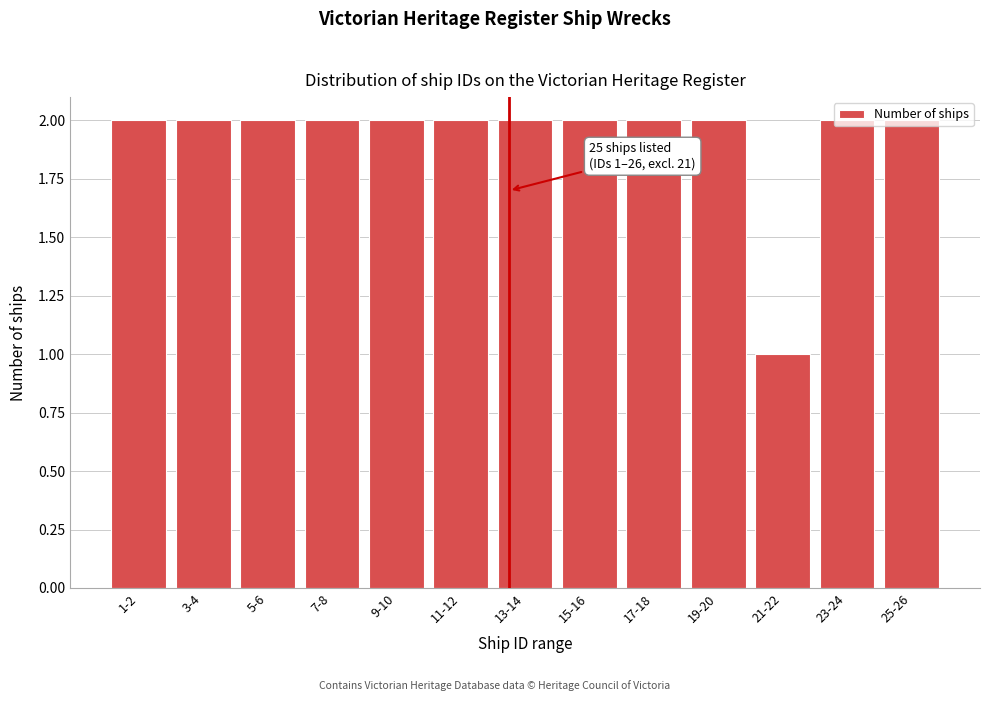

What is the sum of all values?

25